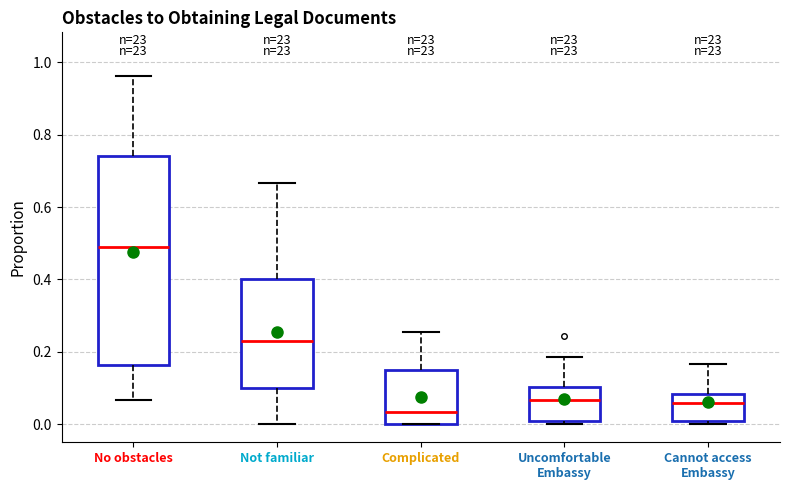

Reading left to right, transcribe this box plot: for each box, give where its median line is, the range the box spans, and where its two whiskers end, as read against the y-axis. The values are not printed on the chart, so give them approximately, as read against the axis.

No obstacles: median 0.48, box 0.16 to 0.74, whiskers 0.06 to 0.96
Not familiar: median 0.22, box 0.10 to 0.40, whiskers 0.00 to 0.66
Complicated: median 0.04, box 0.00 to 0.16, whiskers 0.00 to 0.26
Uncomfortable Embassy: median 0.06, box 0.00 to 0.10, whiskers 0.00 (just below the box's lower edge) to 0.18
Cannot access Embassy: median 0.06, box 0.00 to 0.08, whiskers 0.00 (just below the box's lower edge) to 0.16